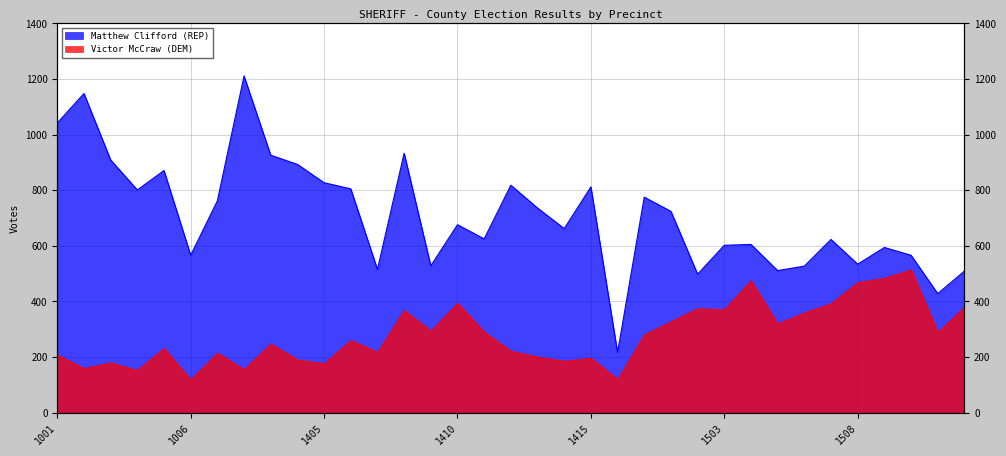

Where is the first local minimum for Victor McCraw (DEM)?

1002